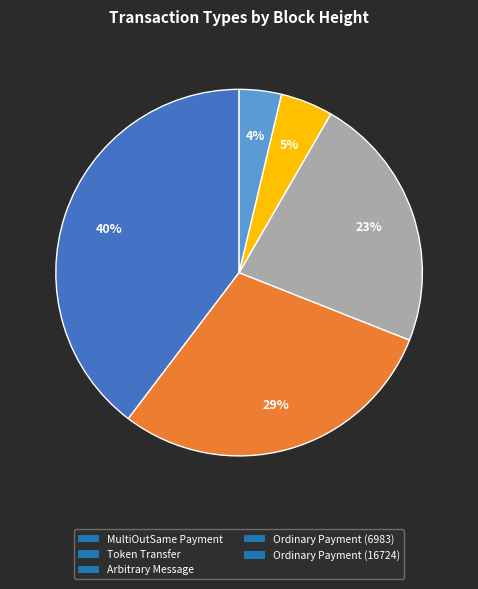

Rank the categories by value from highest to lowest.

MultiOutSame Payment, Token Transfer, Arbitrary Message, Ordinary Payment (6983), Ordinary Payment (16724)